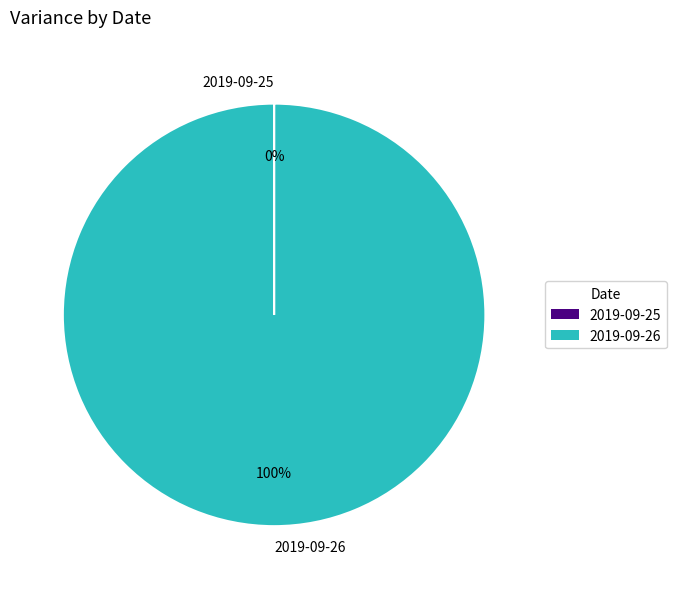

Which category has the biggest portion of the pie?

2019-09-26